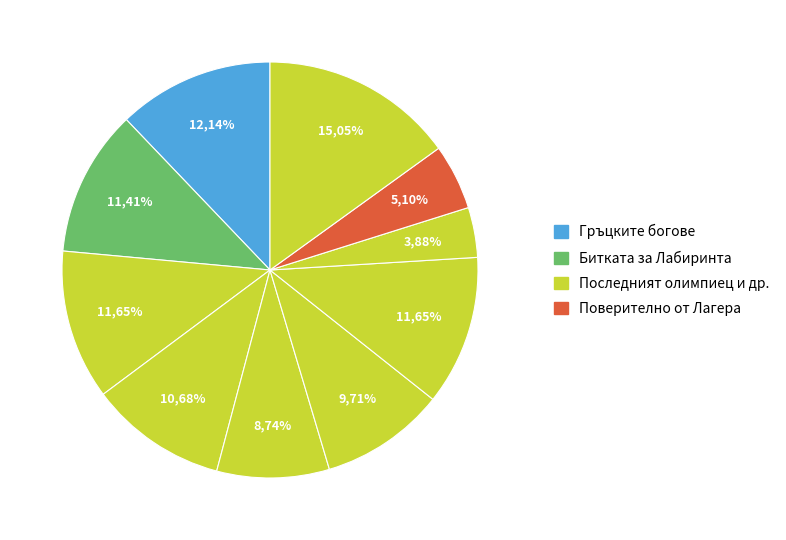

Between Битката за Лабиринта and Гръцките богове, which is larger?

Гръцките богове